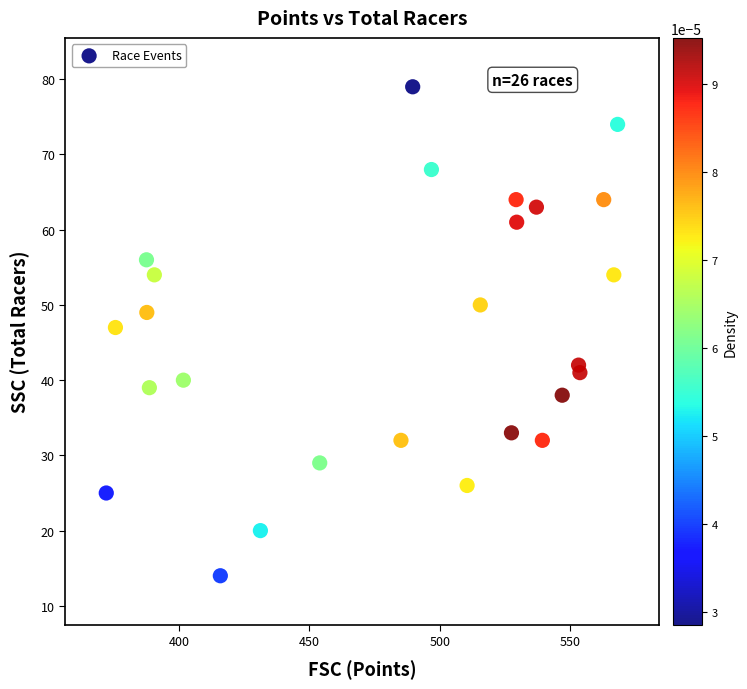

What Y value in the scatter plot is closest to 46?

47